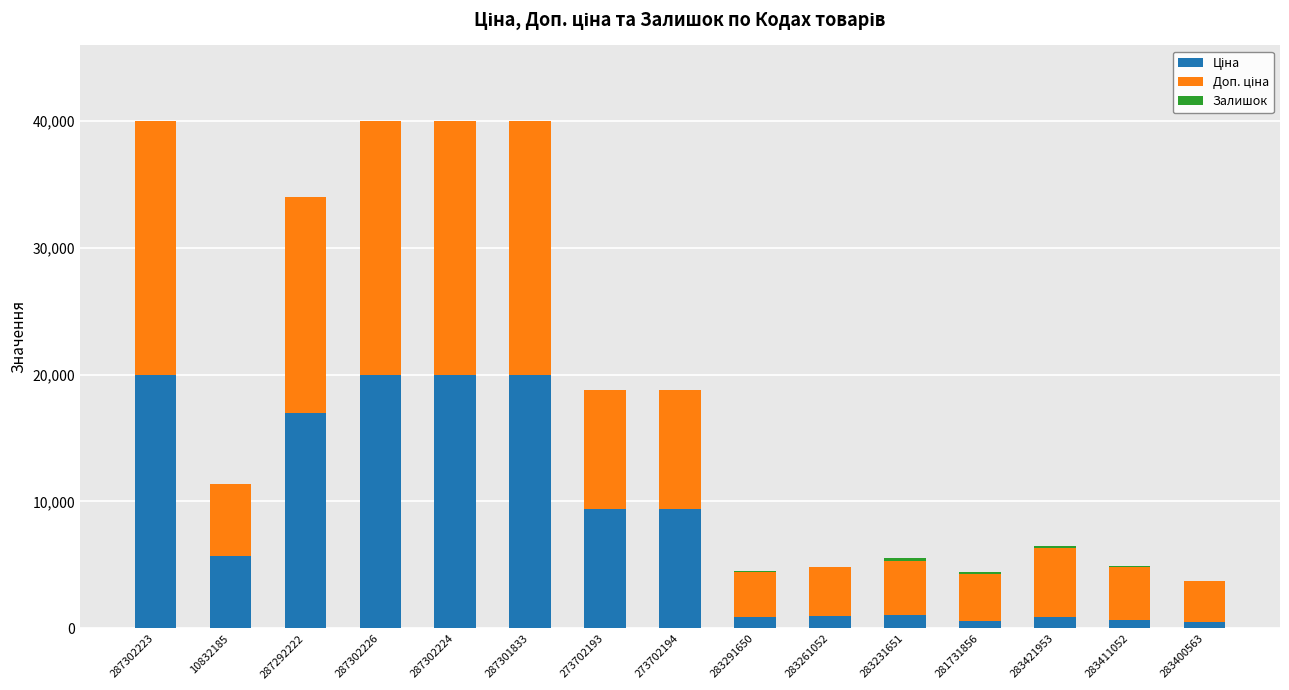

What is the value of the Ціна bar at the 9th from the left?

895.9